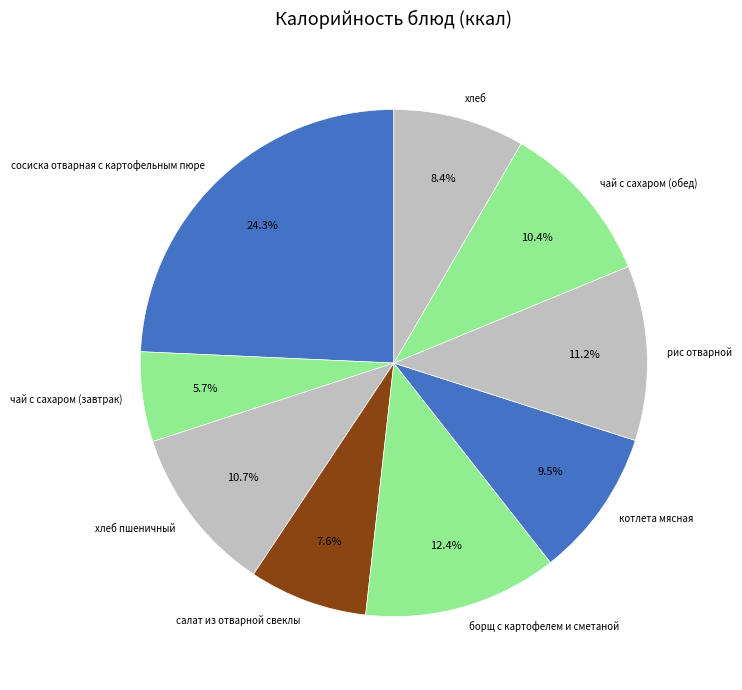

To the nearest percent, what percentage of the pie is салат из отварной свеклы?

8%